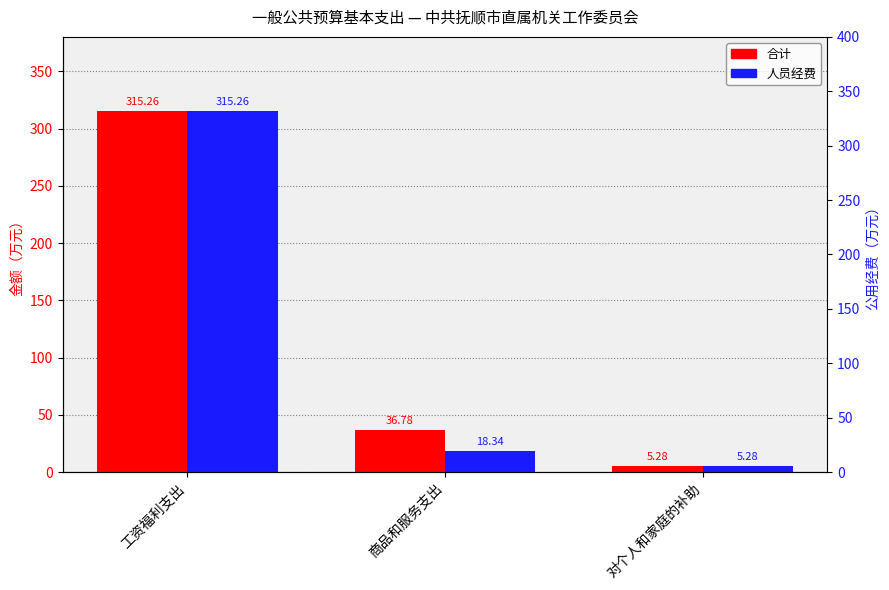

At which category is the sum across all series the highest?

工资福利支出